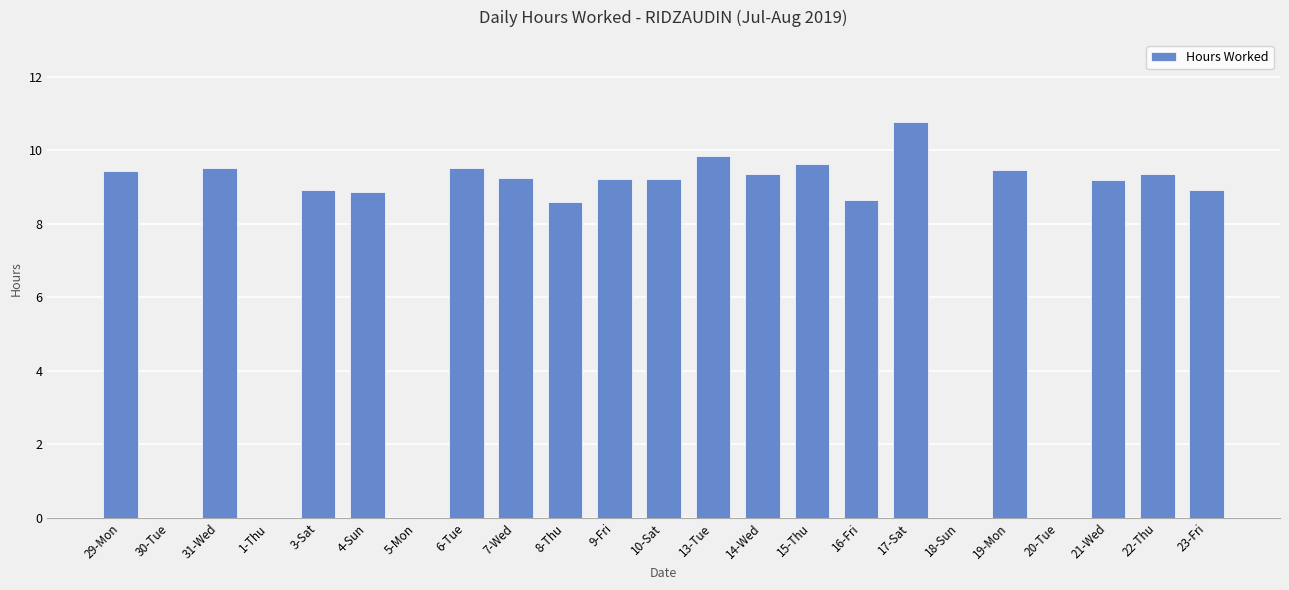

Are the bars horizontal?

No